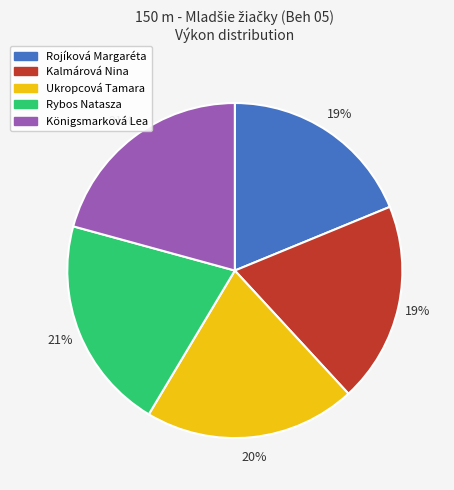

Between Rybos Natasza and Rojíková Margaréta, which is larger?

Rybos Natasza